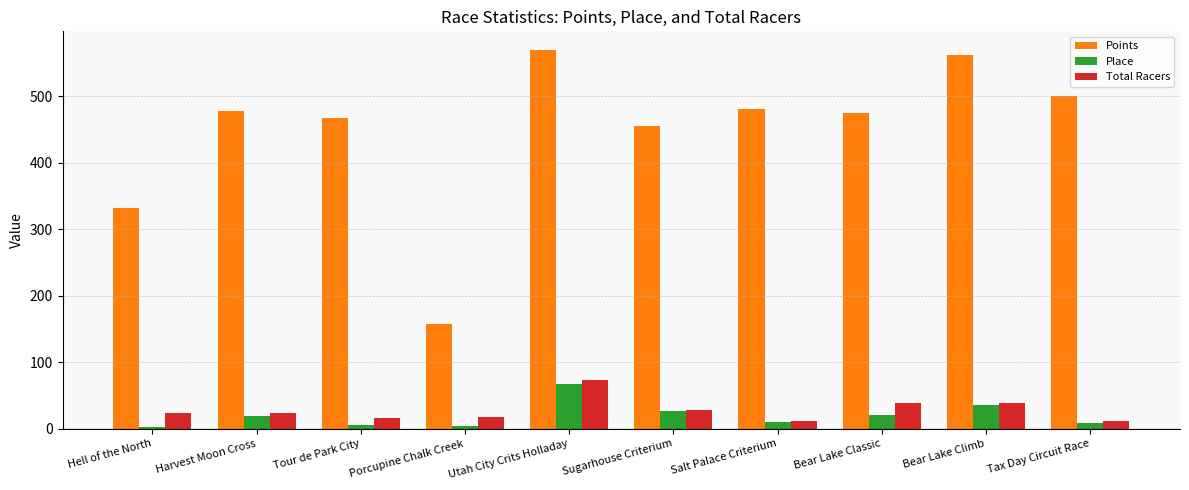

What is the sum of the Points values at Tax Day Circuit Race and Salt Palace Criterium?

981.3